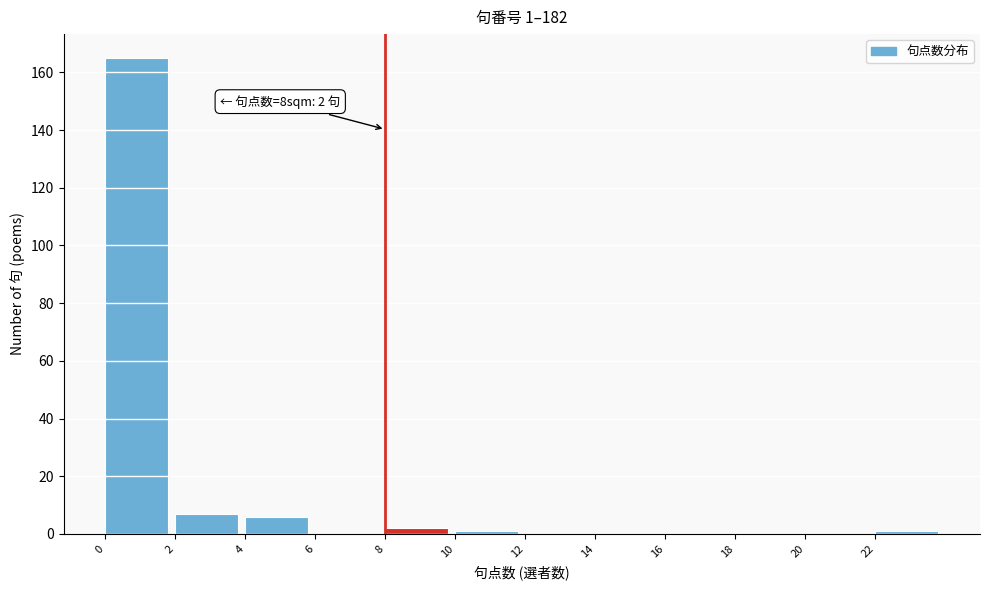

Which range on the x-axis has the tallest bar?

0 to 2